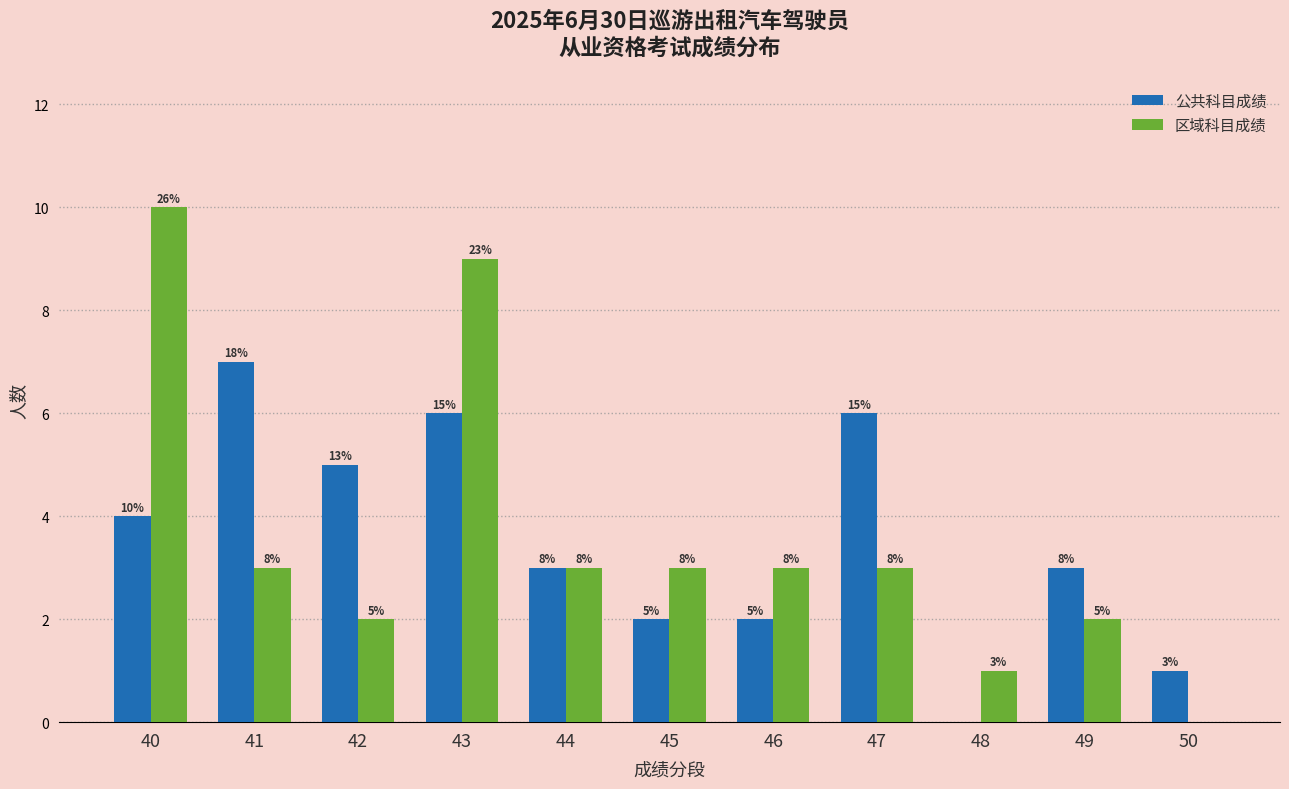

What are all the series names shown in the legend?

公共科目成绩, 区域科目成绩